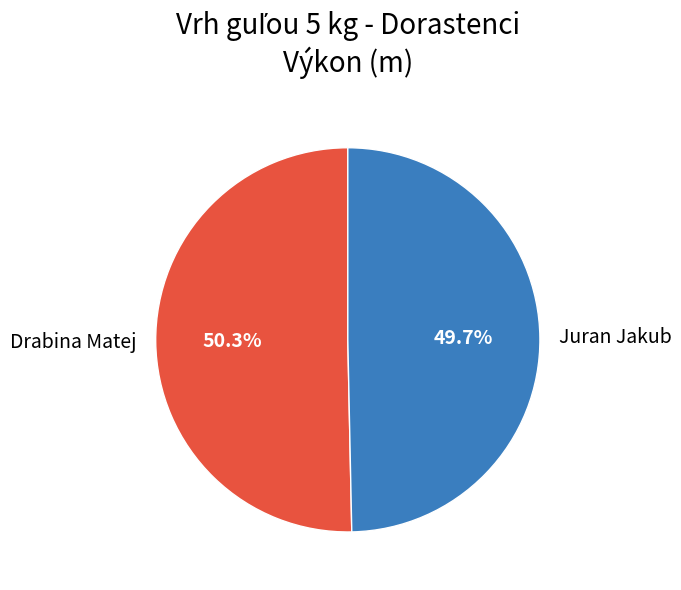

What is the ratio of the value at Juran Jakub to the value at Drabina Matej?

1.0